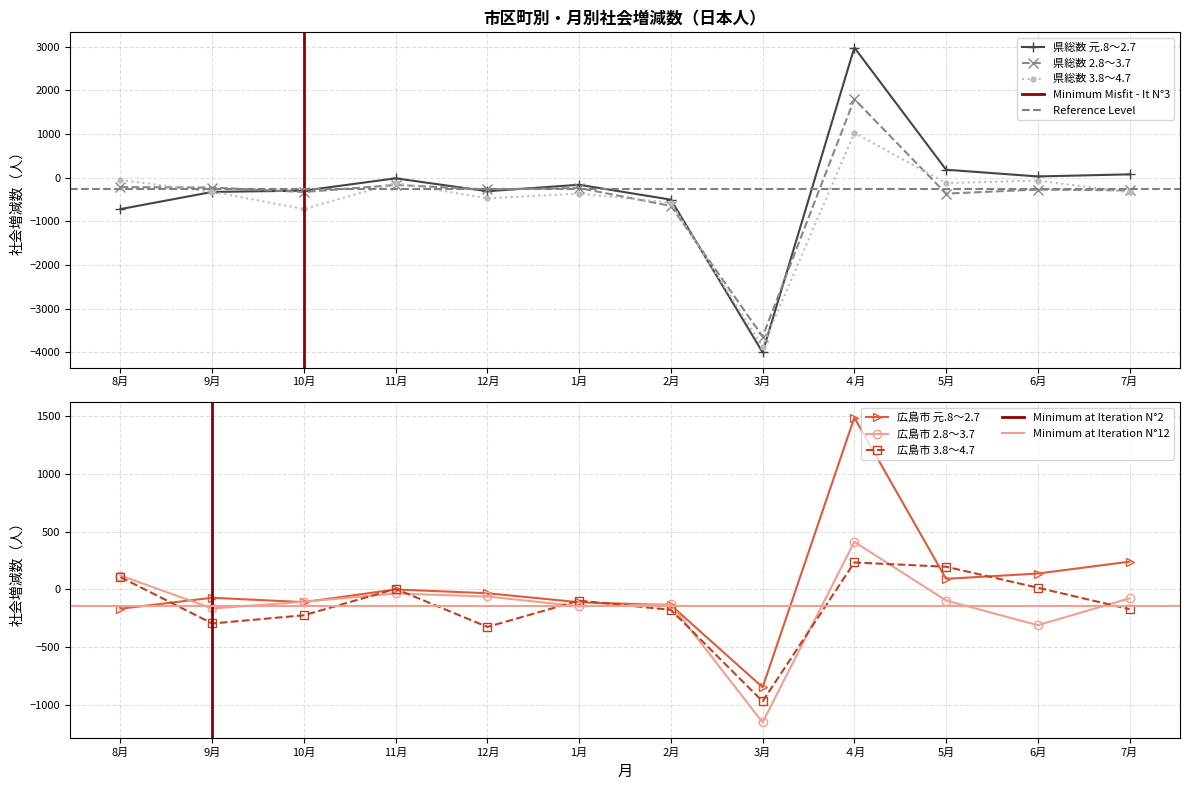

What is the spread (max minus min) of values at ４月?

2746